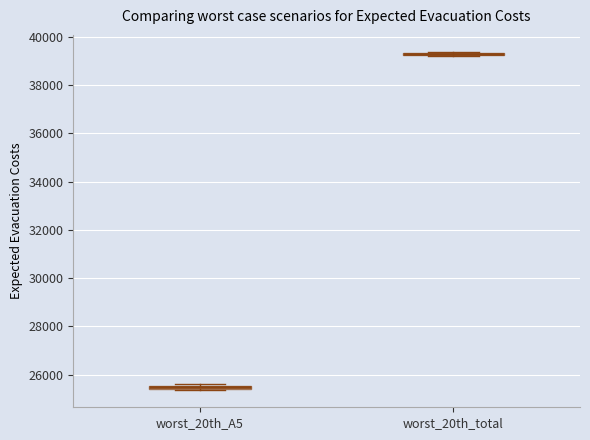

Where is the upper edge of the box for worst_20th_A5 on the y-axis? The values are not printed on the chart, so give them approximately, as read against the axis.

25600